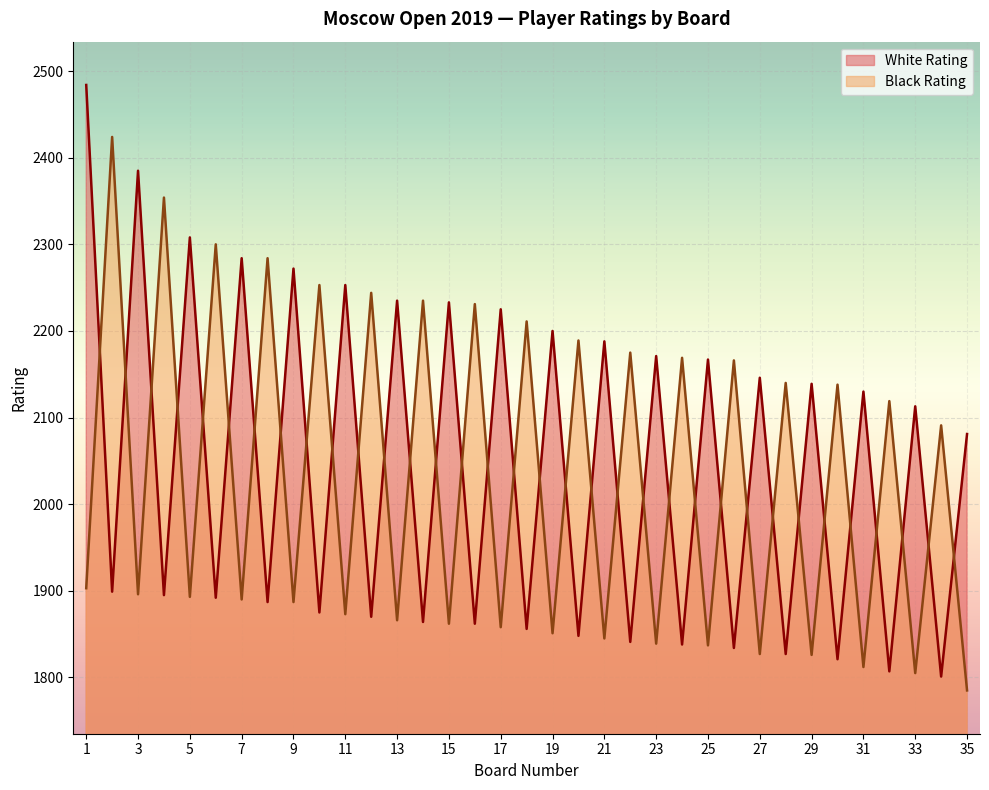

Which series has the largest total across all categories?

White Rating